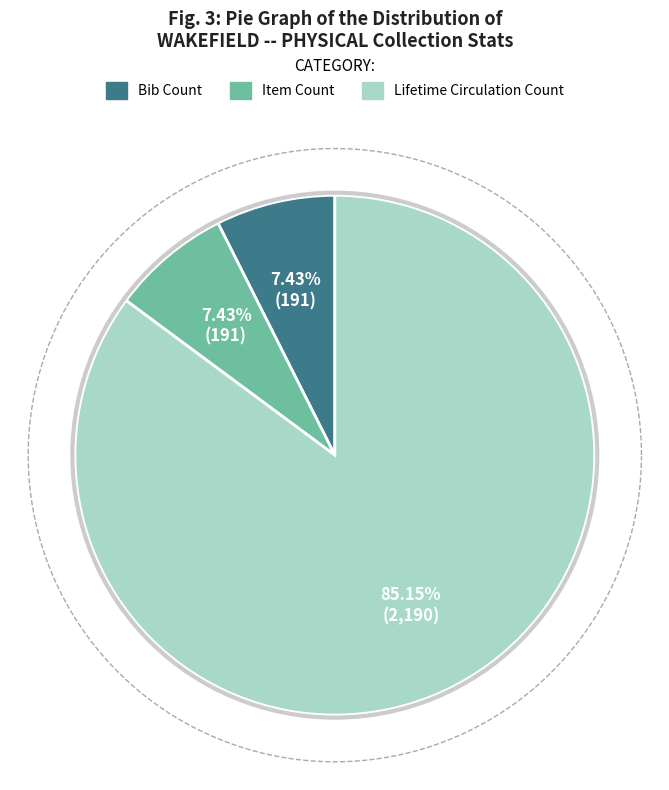

To the nearest percent, what is the difference between the Lifetime Circulation Count and Bib Count slice percentages?

78%